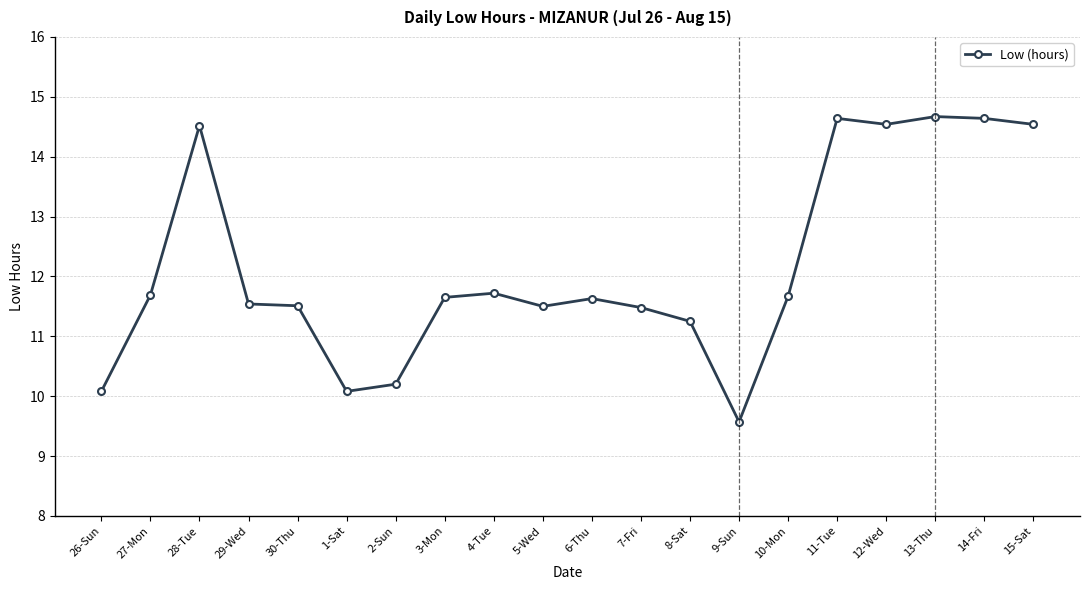

What is the difference between the maximum and minimum values?

5.1